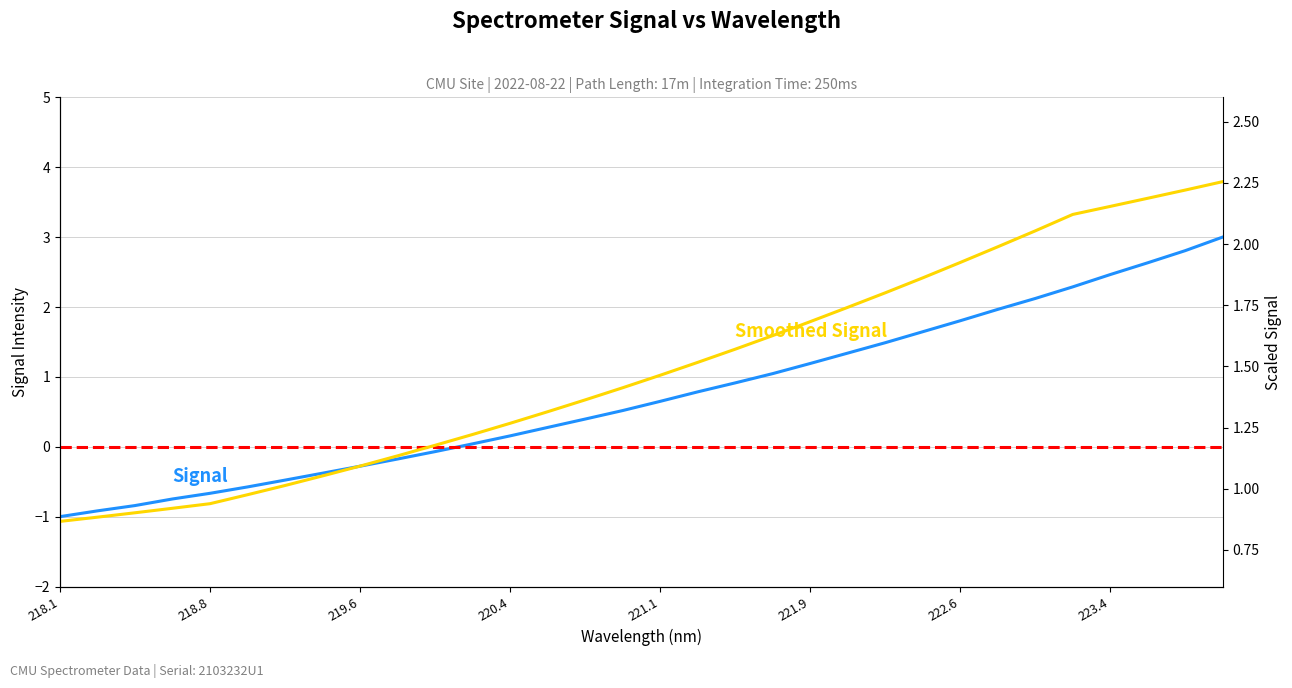

Which series has the widest spread of values?

Signal (normalized)